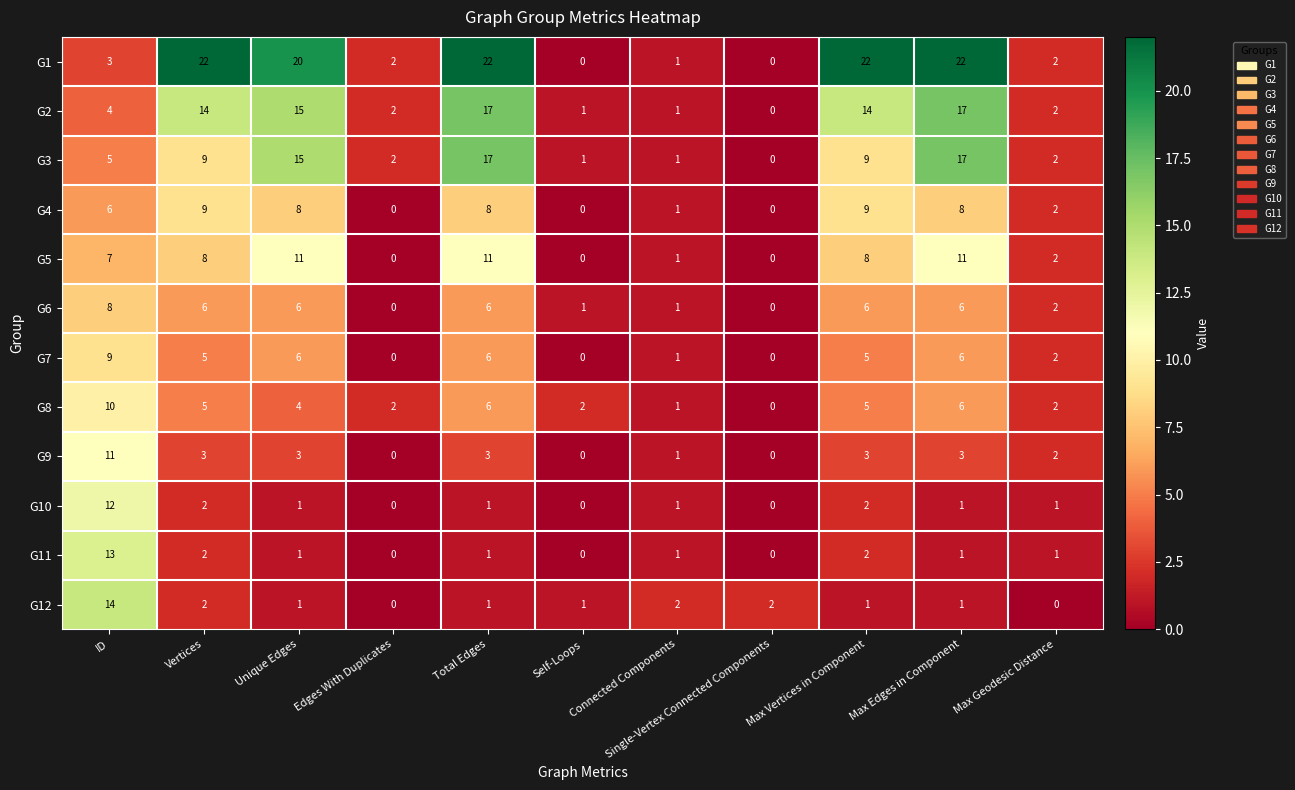

Where is G2 nearest to the value 8?

ID